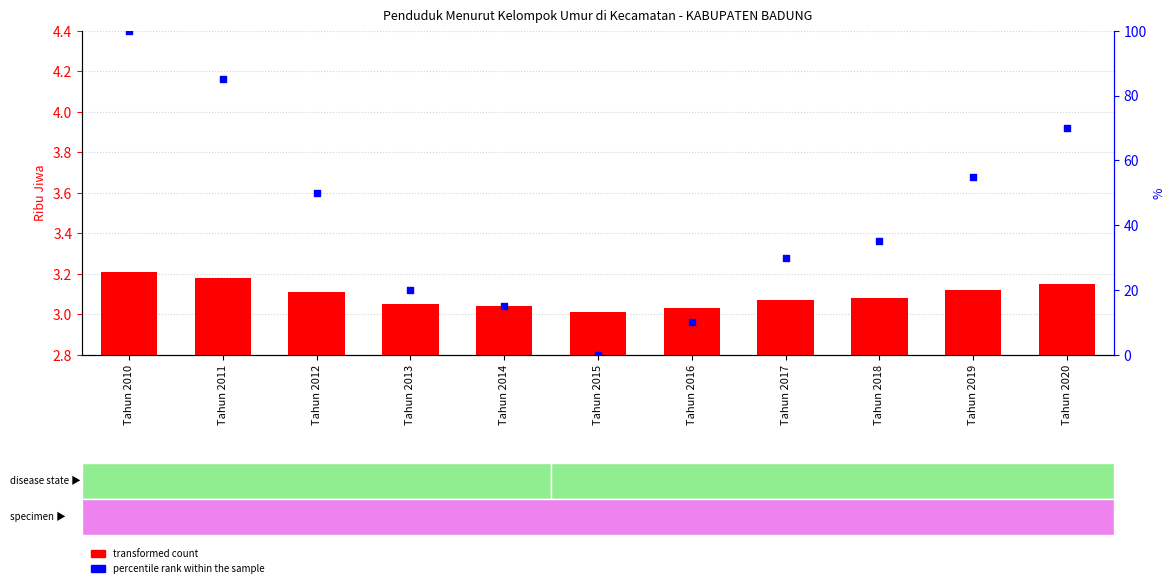

What is the total value across all series at Tahun 2016?

13.0